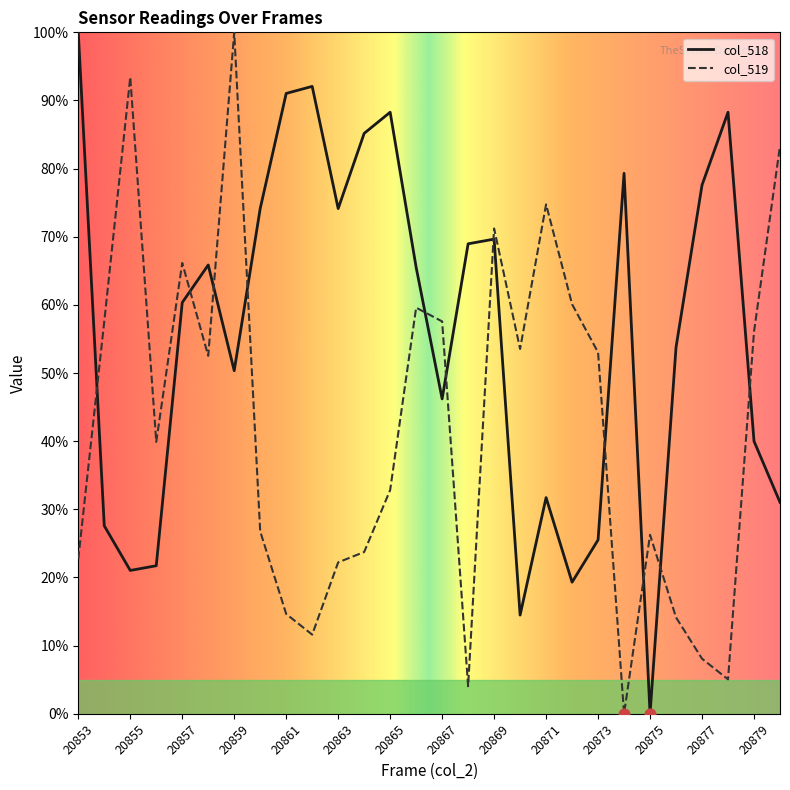

True or false: col_519 and col_518 intersect in this chart.

True